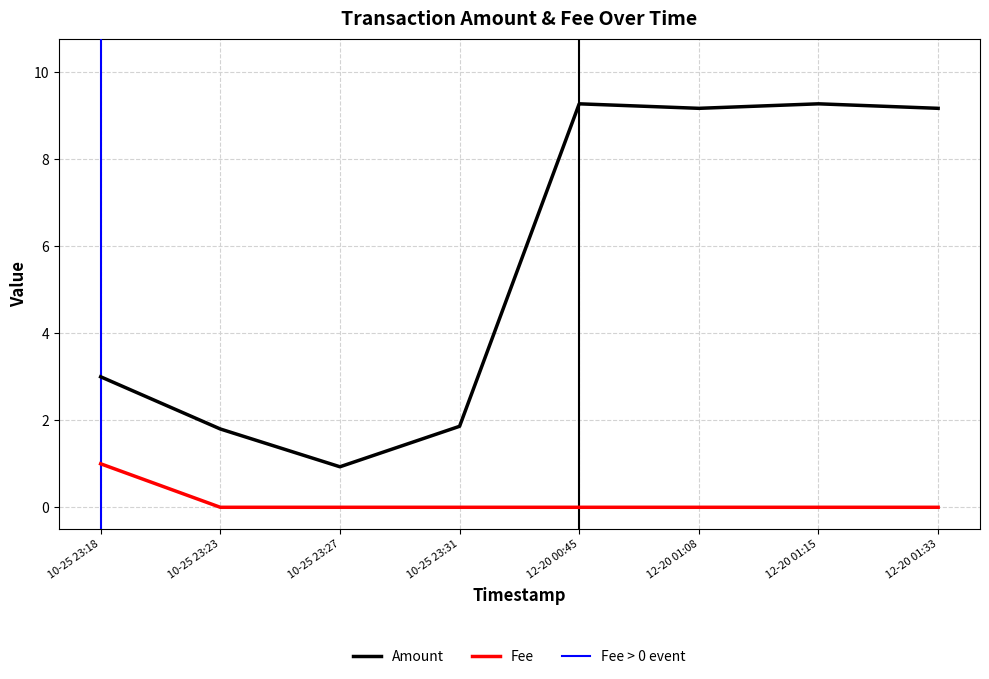

Where does the Amount series first go above 9?

12-20 00:45